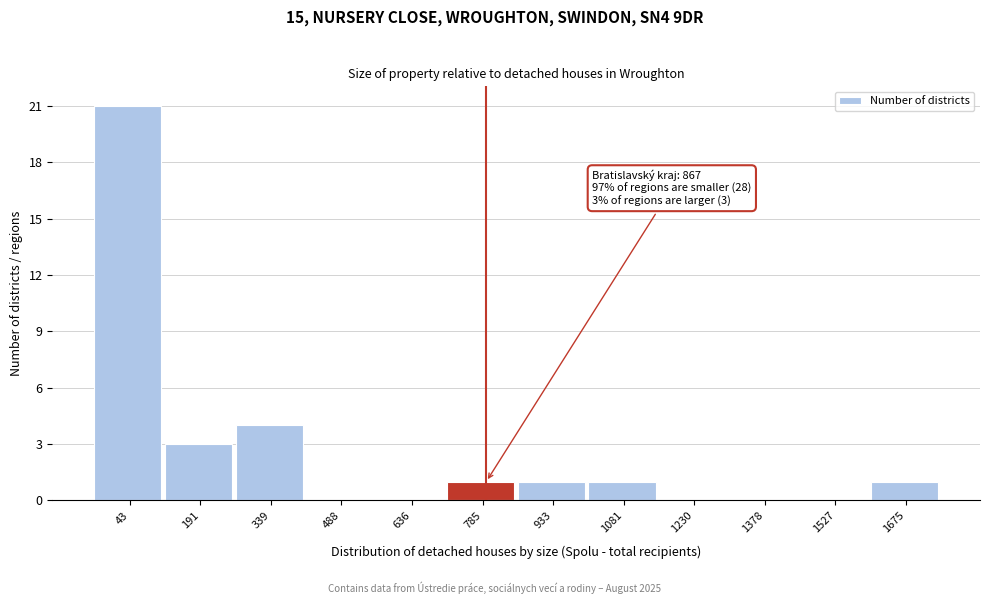

Reading right to left, extract all data points from this chart.

1675=1	1527=0	1378=0	1230=0	1081=1	933=1	785=1	636=0	488=0	339=4	191=3	43=21